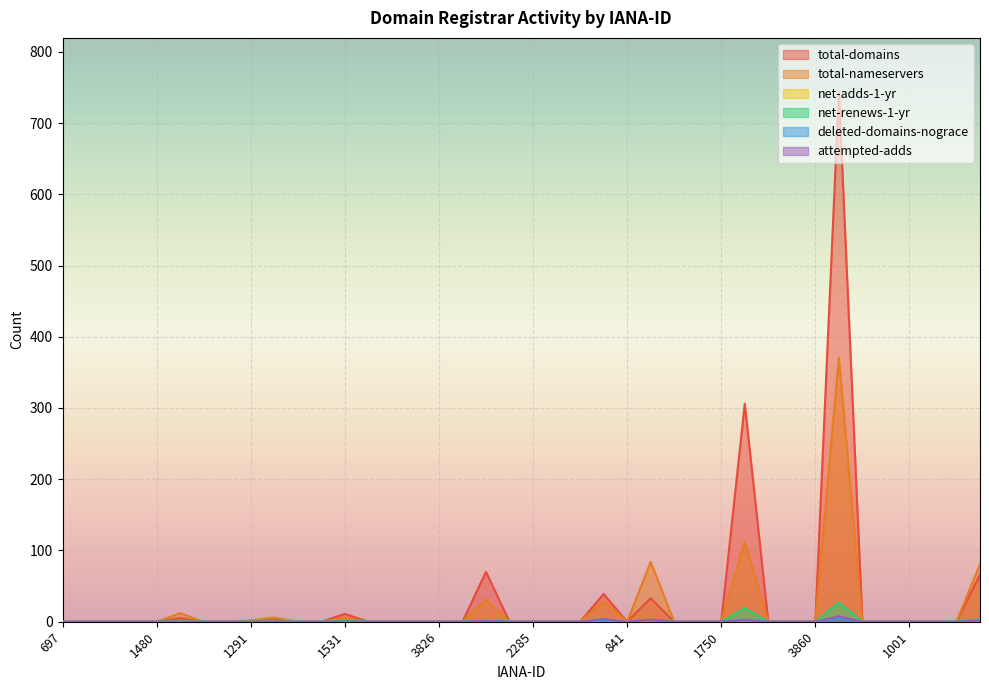

At how many categories does at least one series exceed 67?

5